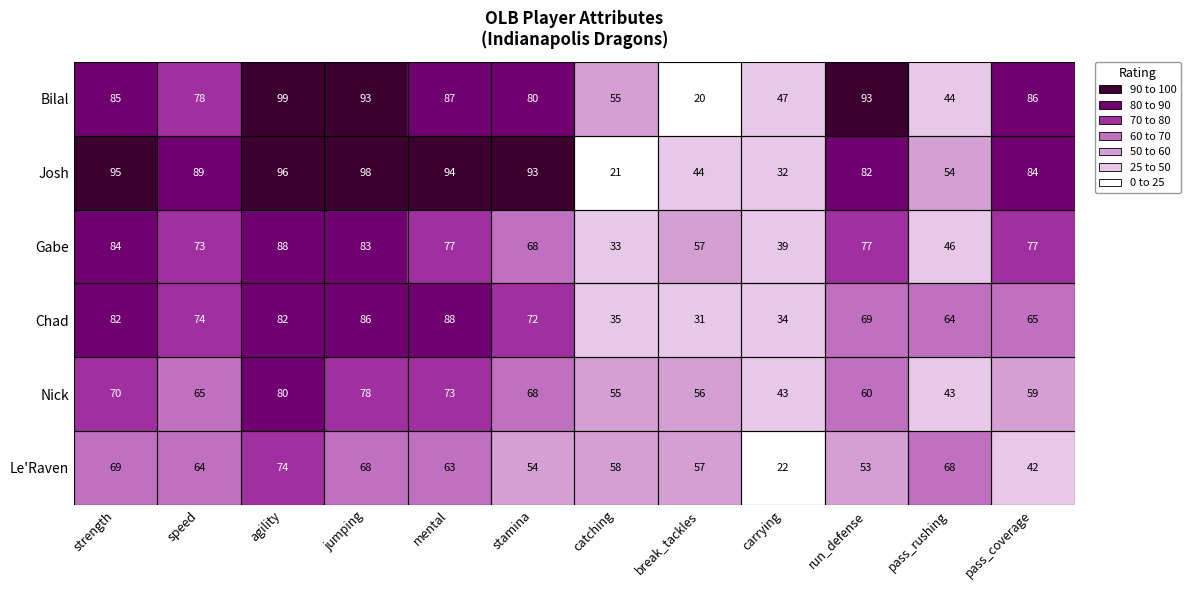

What is the difference between the highest and lowest values at agility?

25